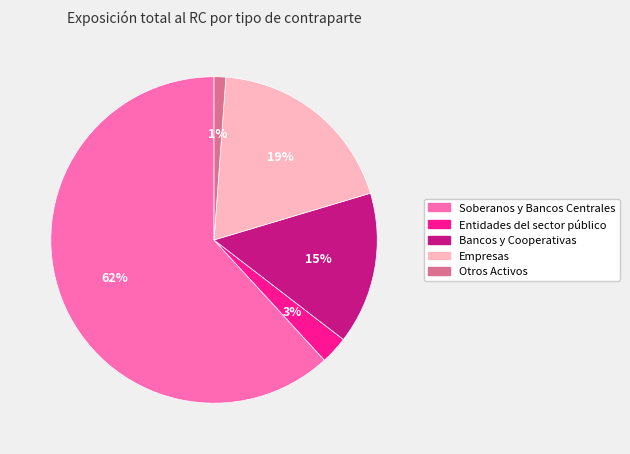

Which has a higher value, Otros Activos or Soberanos y Bancos Centrales?

Soberanos y Bancos Centrales